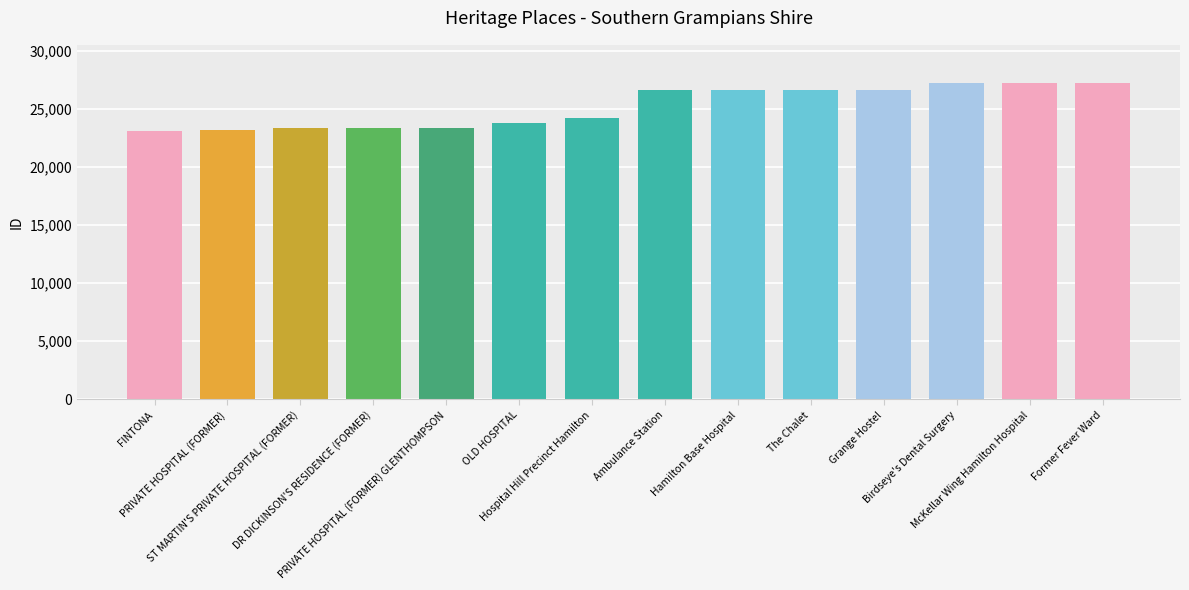

What is the ratio of the value at Hospital Hill Precinct Hamilton to the value at The Chalet?

0.9